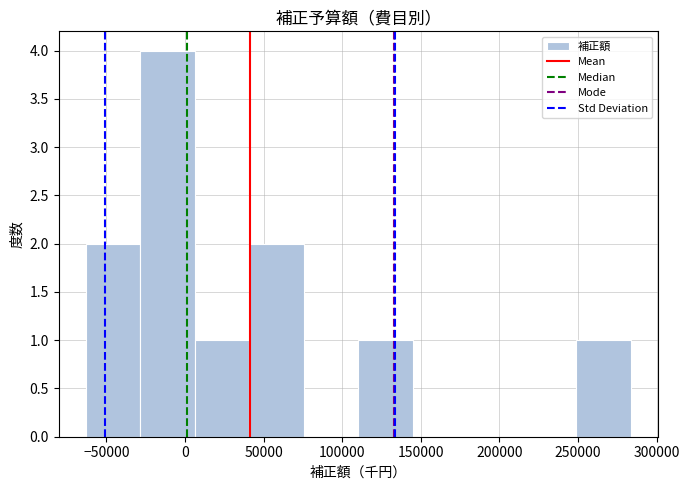

Which range on the x-axis has the tallest bar?

-30000 to 5000